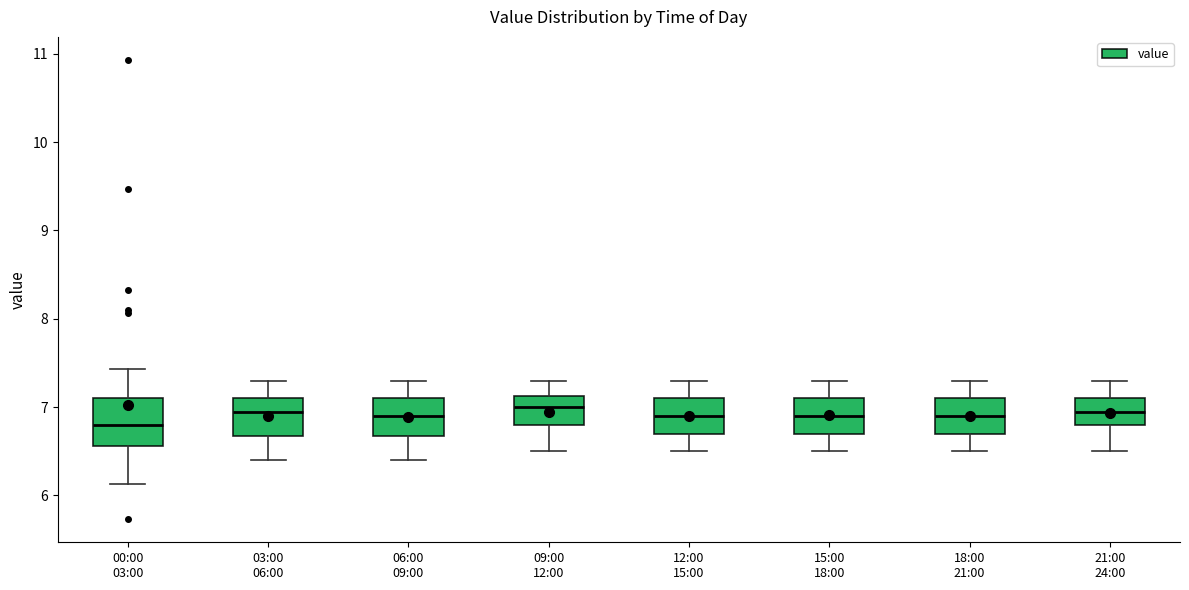

Which box has the lowest median line?

00:00 03:00